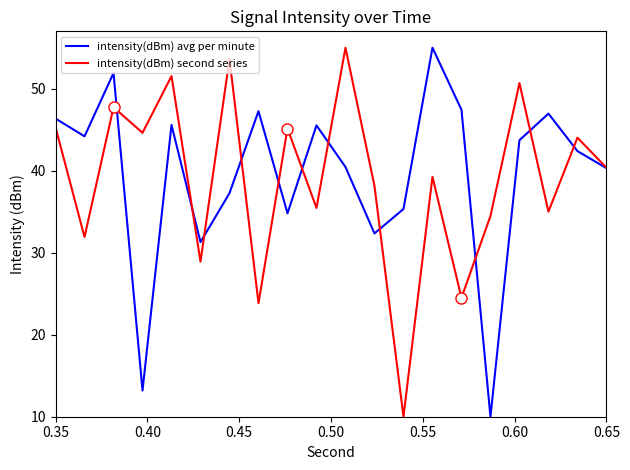

How many lines are shown in the chart?

2